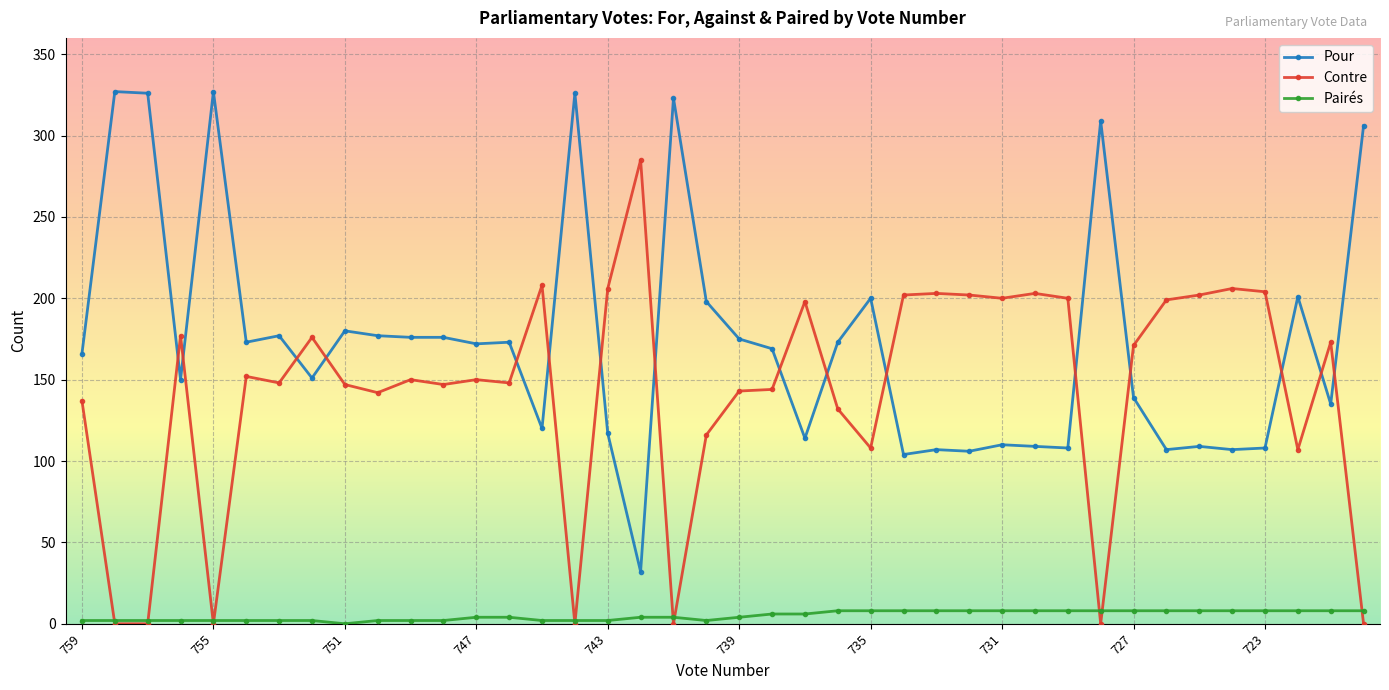

True or false: Pour and Pairés intersect in this chart.

False